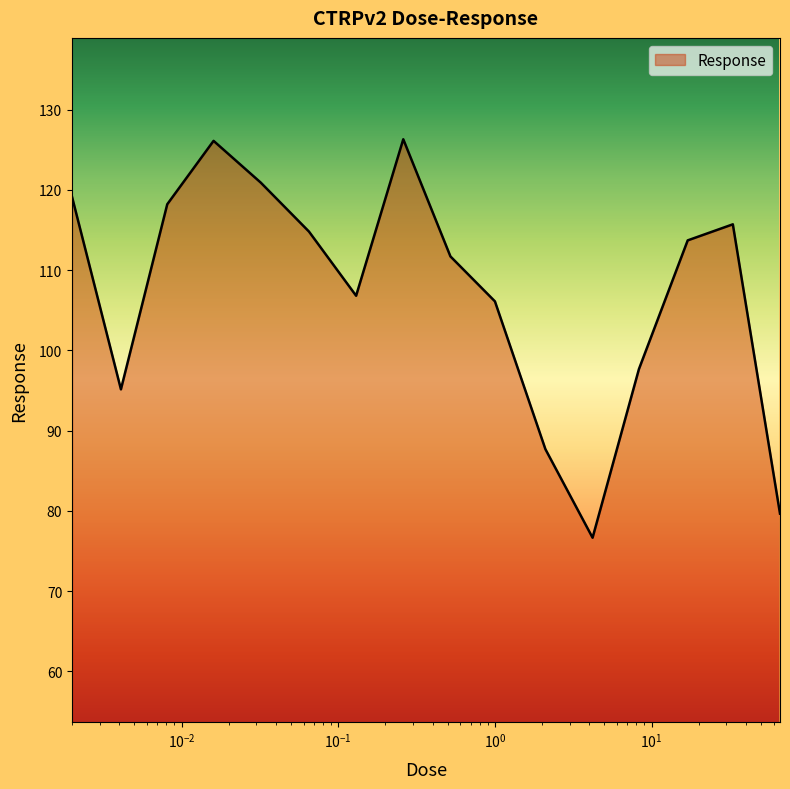

What is the minimum value shown in the chart?

76.7